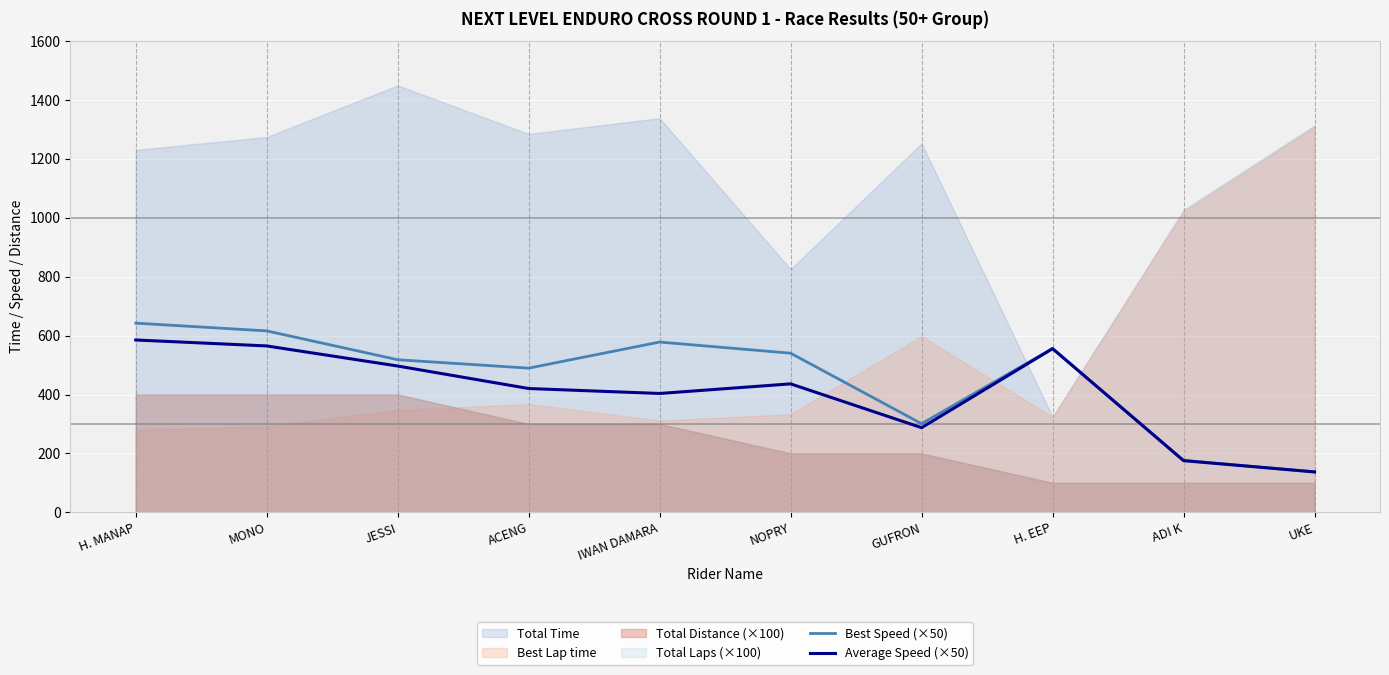

In Average Speed (×50), how many points are lower than both neighbors (excluding endpoints)?

2